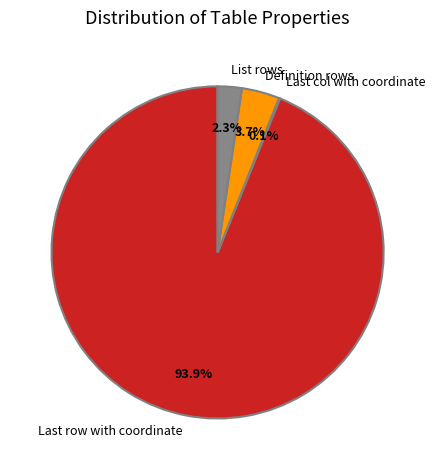

To the nearest percent, what is the average slice percentage?

25%